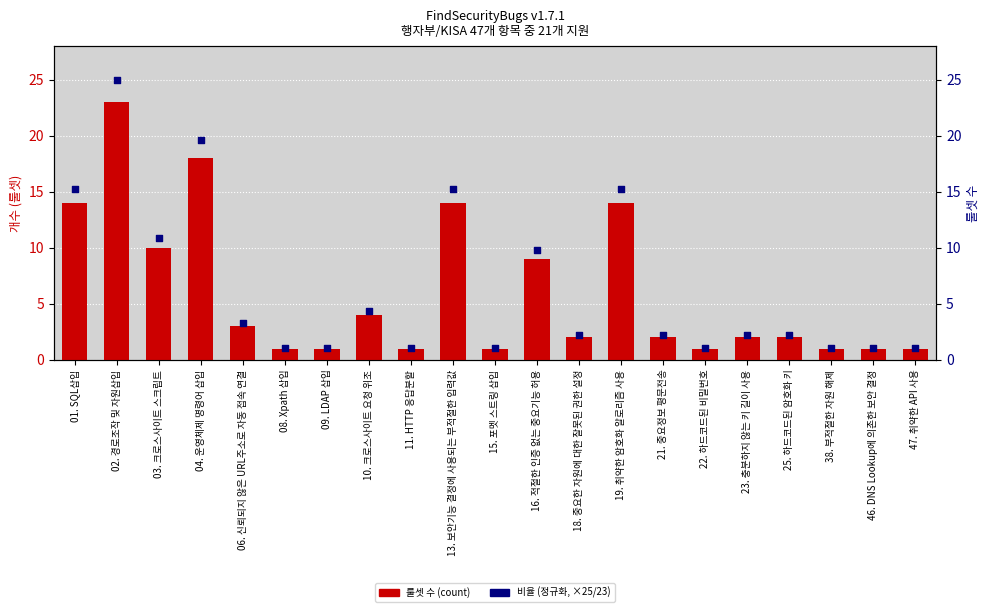

What are all the series names shown in the legend?

룰셋 수, 비율 (정규화)